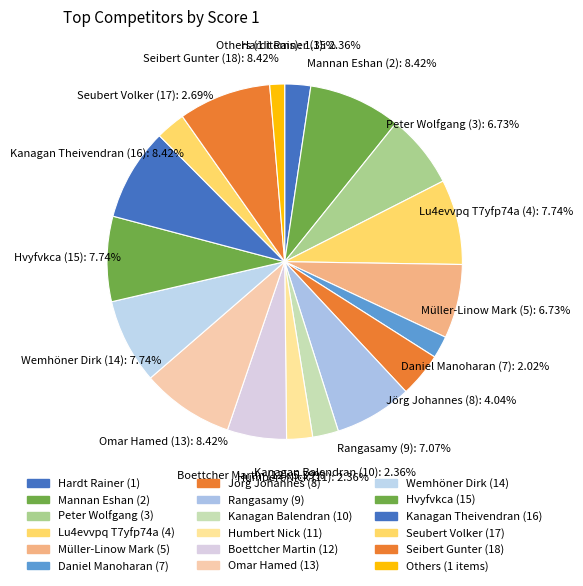

Is it true that Peter Wolfgang (3) is 1% of the pie?

False